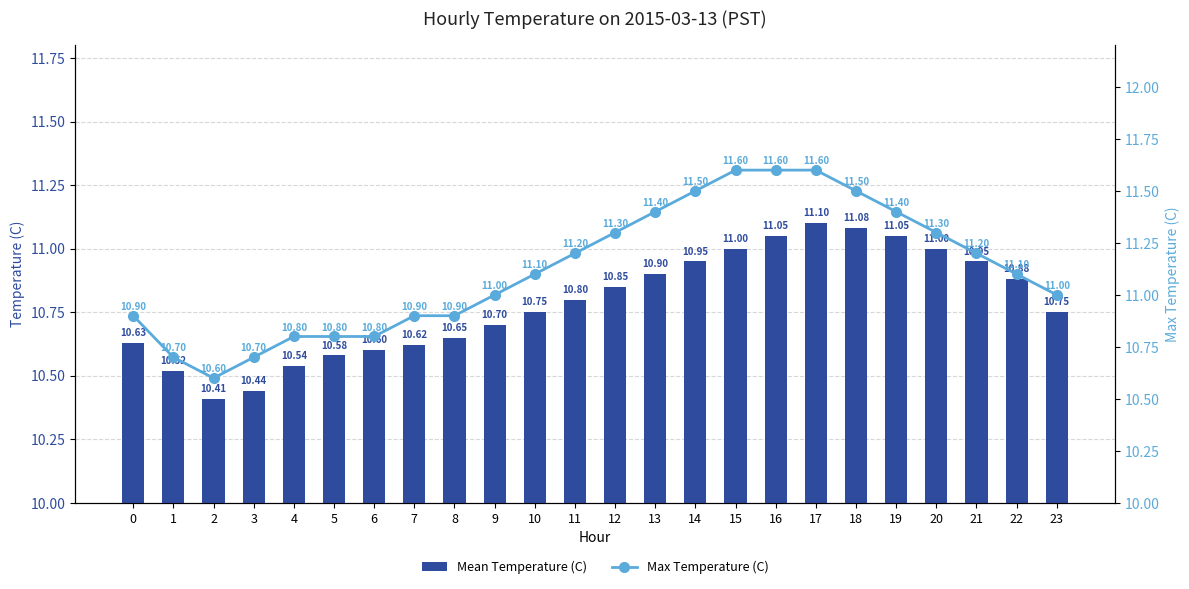

Is the value of Mean Temperature (C) at 15 greater than the value of Max Temperature (C) at 18?

No